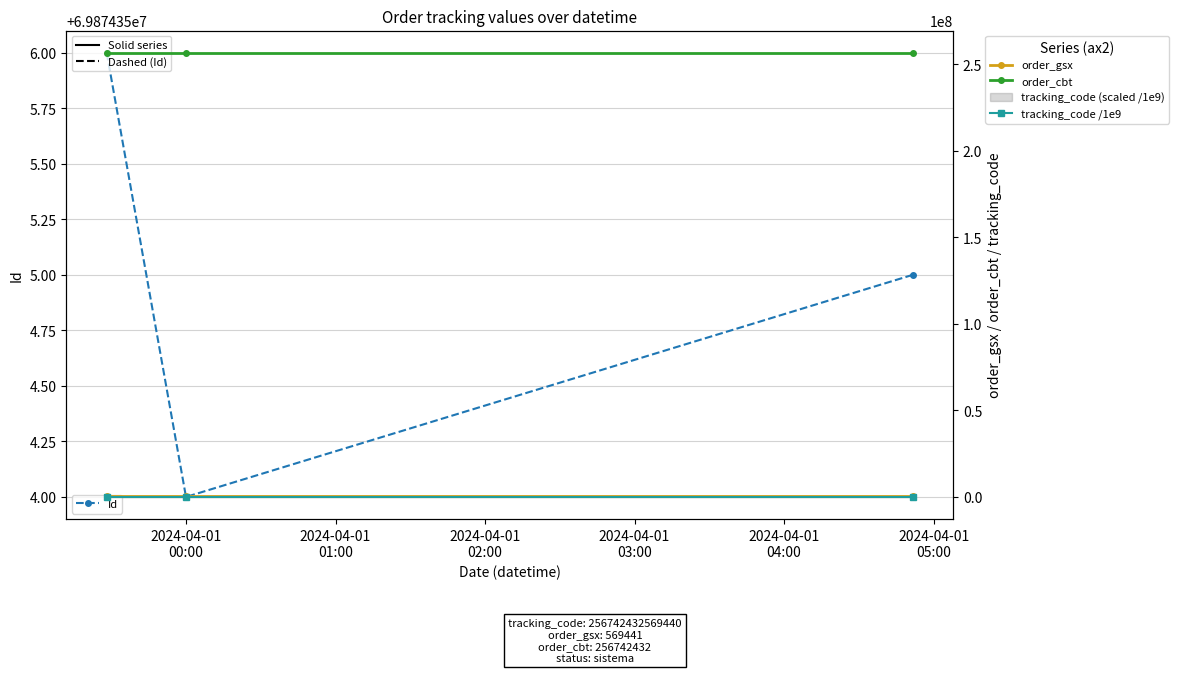

Which series has the largest total across all categories?

order_cbt